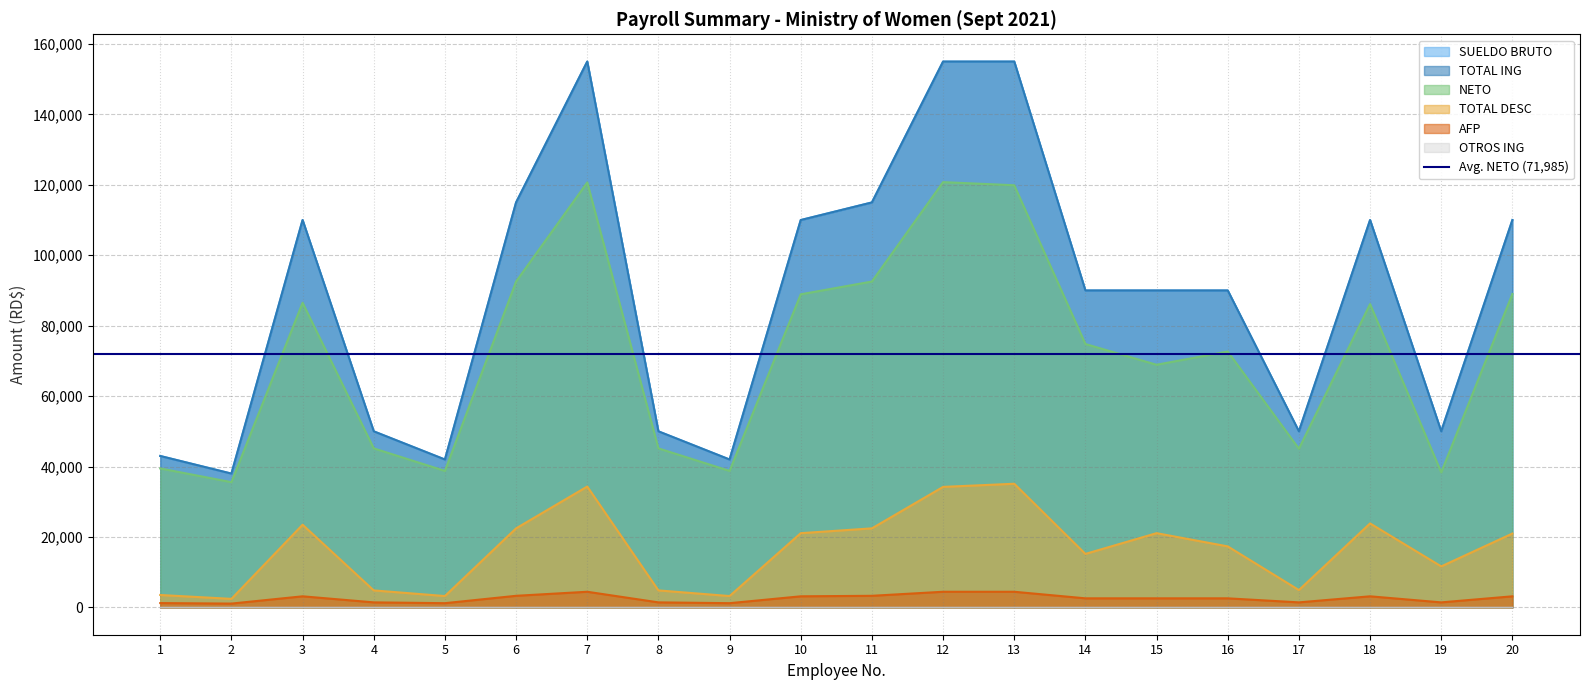

At which category does the chart reach its minimum across all series?

2